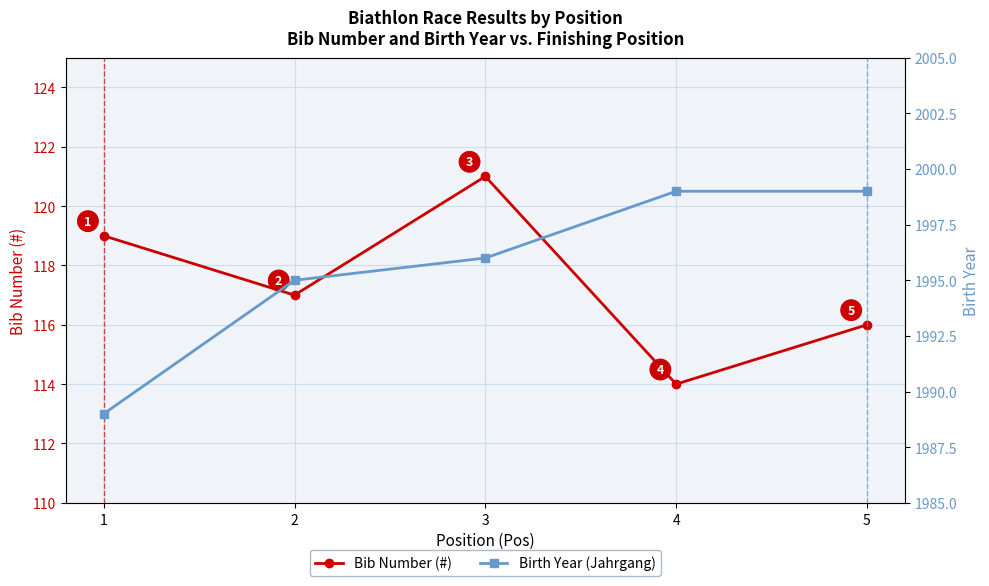

True or false: Bib Number (#) has a value of 121 at 3.

True